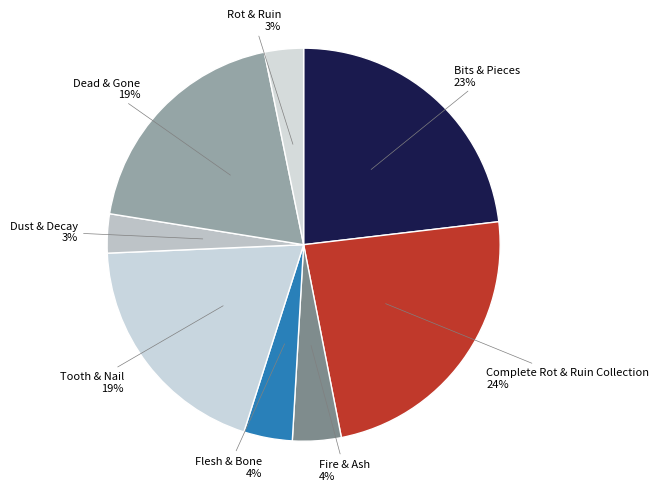

The Rot & Ruin slice represents 3% of the pie. True or false?

True